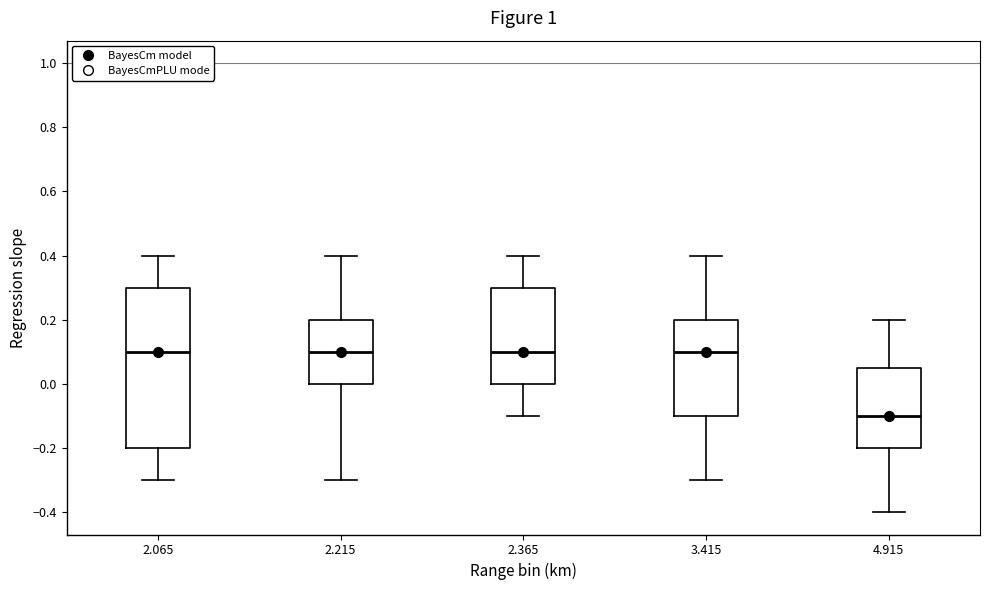

Reading left to right, read every box against the y-axis: the position of its median line, the range the box covers, and the ends of its whiskers. The values are not printed on the chart, so give them approximately, as read against the axis.

2.065: median 0.10, box -0.20 to 0.30, whiskers -0.30 to 0.40
2.215: median 0.10, box 0.00 to 0.20, whiskers -0.30 to 0.40
2.365: median 0.10, box 0.00 to 0.30, whiskers -0.10 to 0.40
3.415: median 0.10, box -0.10 to 0.20, whiskers -0.30 to 0.40
4.915: median -0.10, box -0.20 to 0.06, whiskers -0.40 to 0.20